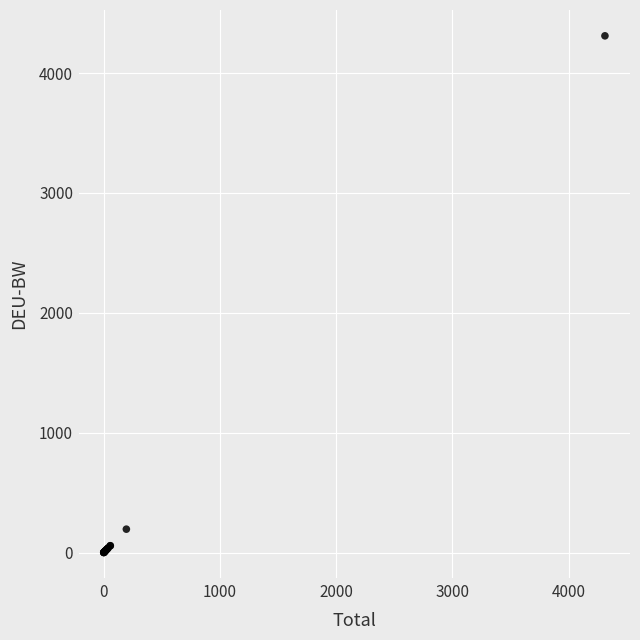

What Y value in the scatter plot is closest to 2155?

194.8